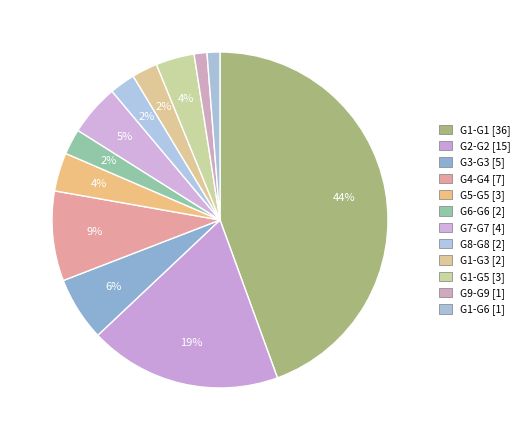

What is the change in value from G3-G3 to G6-G6?

-3